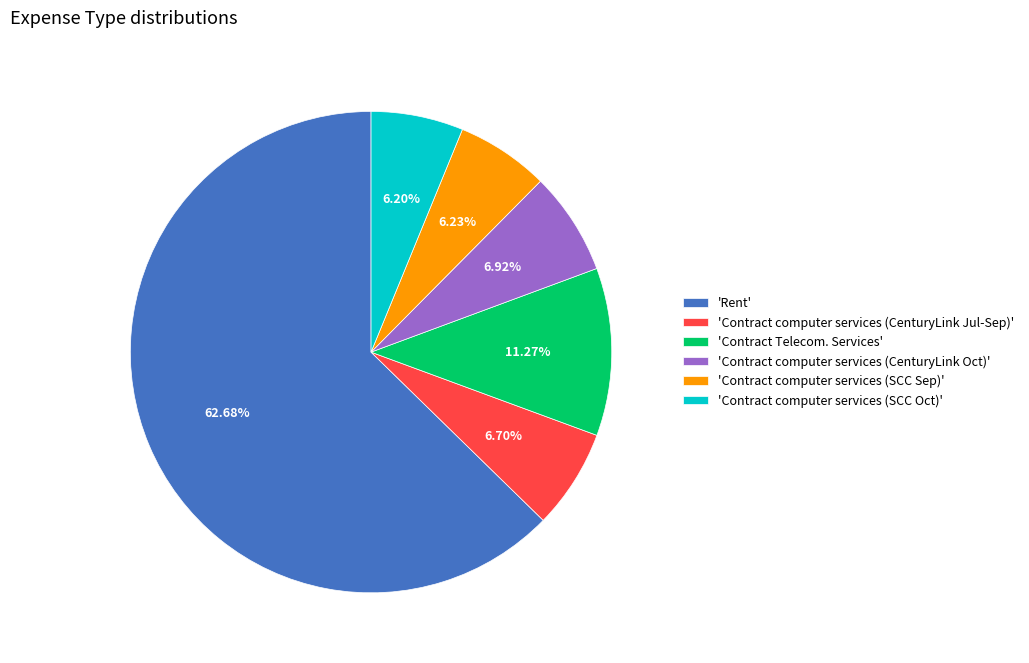

Which category accounts for the majority?

'Rent'